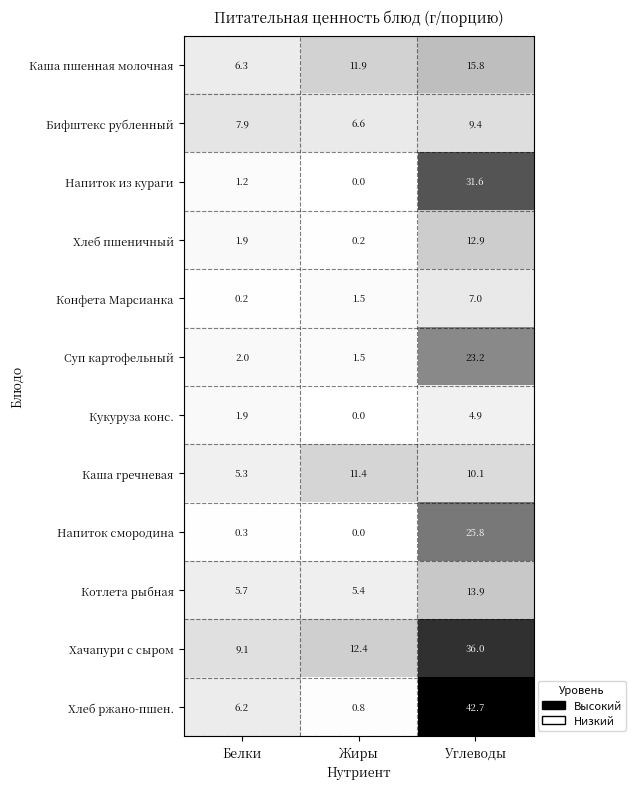

What is the spread (max minus min) of values at Белки?

8.9